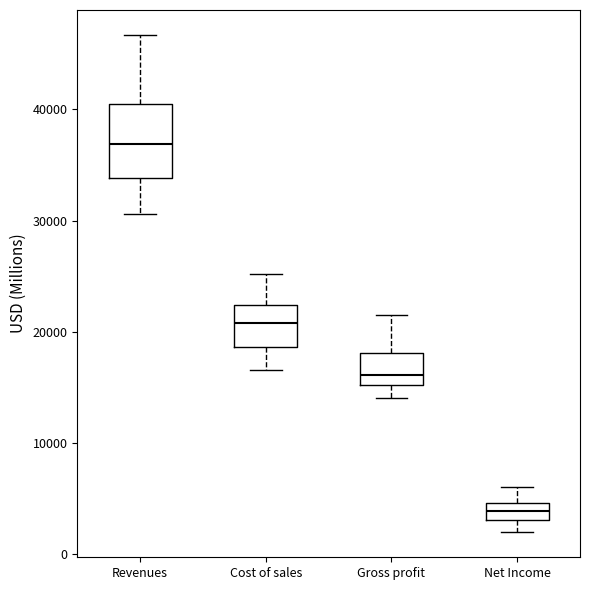

Reading left to right, transcribe this box plot: for each box, give where its median line is, the range the box spans, and where its two whiskers end, as read against the y-axis. The values are not printed on the chart, so give them approximately, as read against the axis.

Revenues: median 37000, box 34000 to 40000, whiskers 31000 to 47000
Cost of sales: median 21000, box 19000 to 22000, whiskers 17000 to 25000
Gross profit: median 16000, box 15000 to 18000, whiskers 14000 to 21000
Net Income: median 4000, box 3000 to 5000, whiskers 2000 to 6000